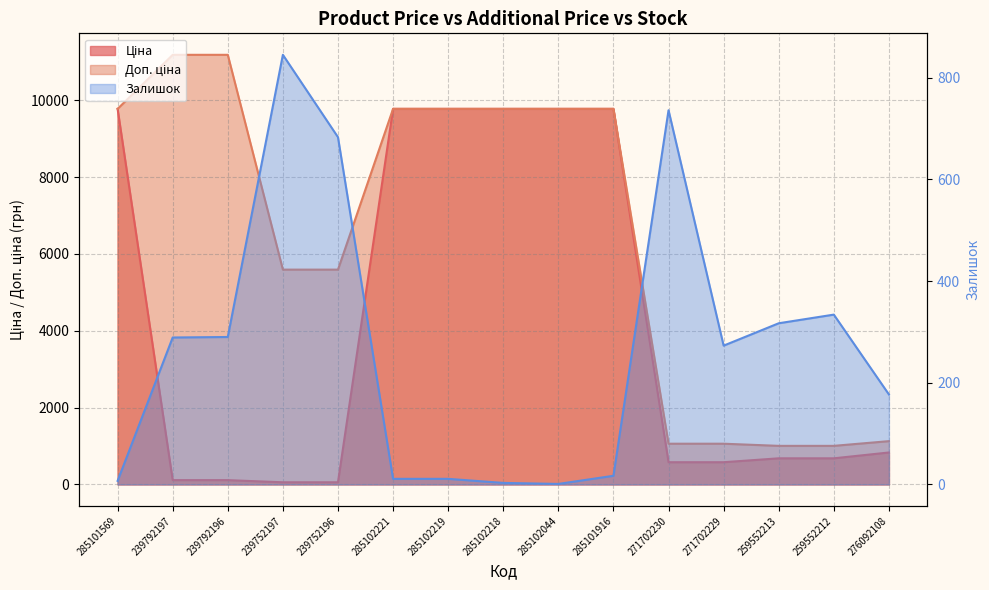

At which label does Доп. ціна reach its minimum?

259552213